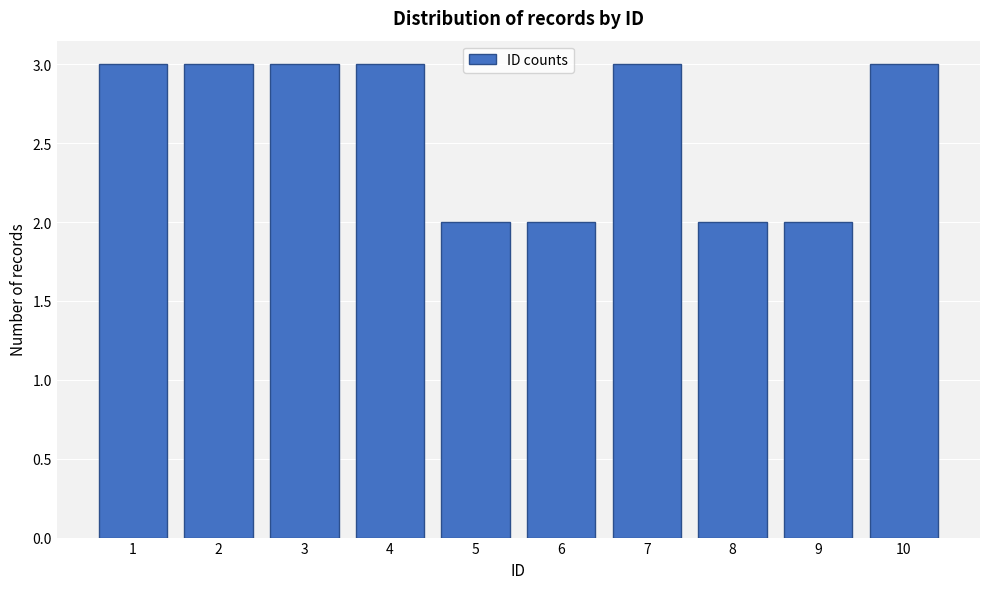

Reading left to right, transcribe all the data shown in this chart.

3	3	3	3	2	2	3	2	2	3